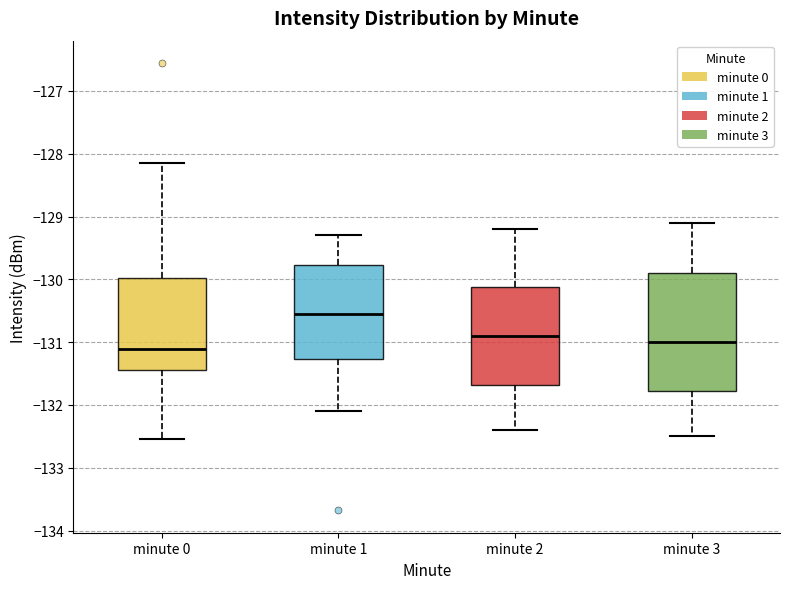

Reading left to right, read every box against the y-axis: the position of its median line, the range the box covers, and the ends of its whiskers. The values are not printed on the chart, so give them approximately, as read against the axis.

minute 0: median -131.1, box -131.4 to -130.0, whiskers -132.5 to -128.1
minute 1: median -130.5, box -131.3 to -129.8, whiskers -132.1 to -129.3
minute 2: median -130.9, box -131.7 to -130.1, whiskers -132.4 to -129.2
minute 3: median -131.0, box -131.8 to -129.9, whiskers -132.5 to -129.1